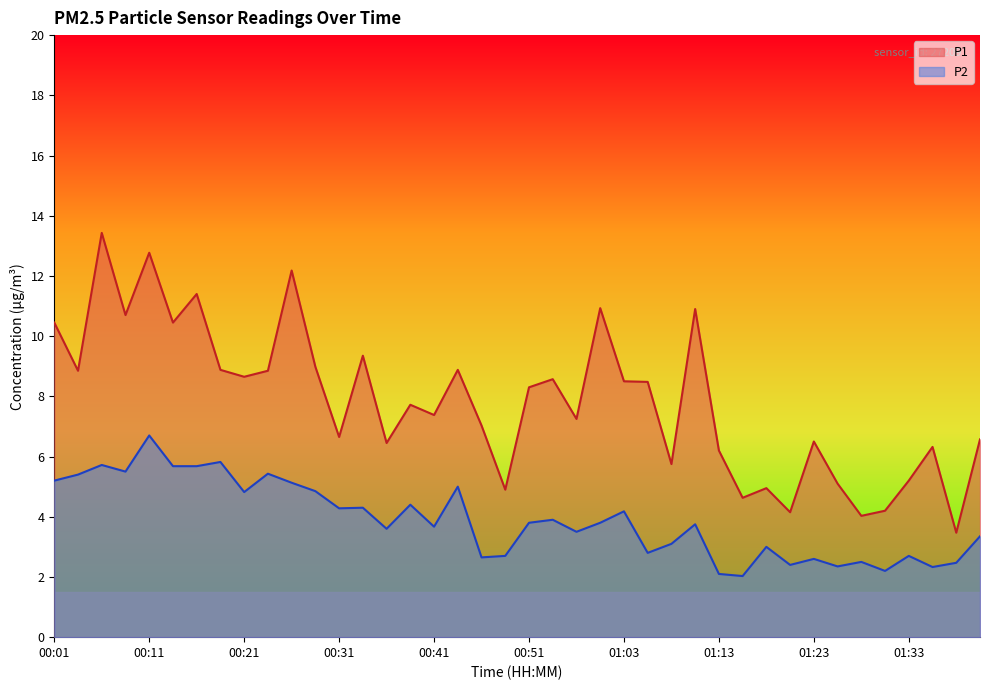

Which label corresponds to the smallest value in the chart?

01:16